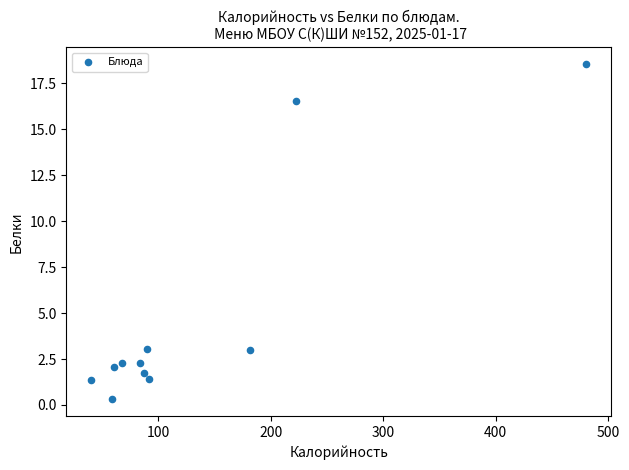

What is the range of X values (max minus min)?

440.1